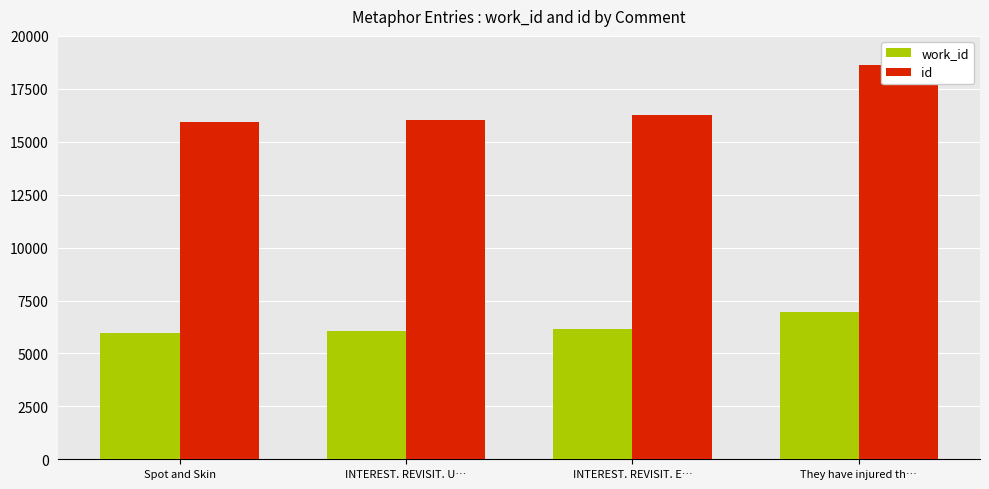

The id series shows 10446 at INTEREST. REVISIT. U…. True or false?

False